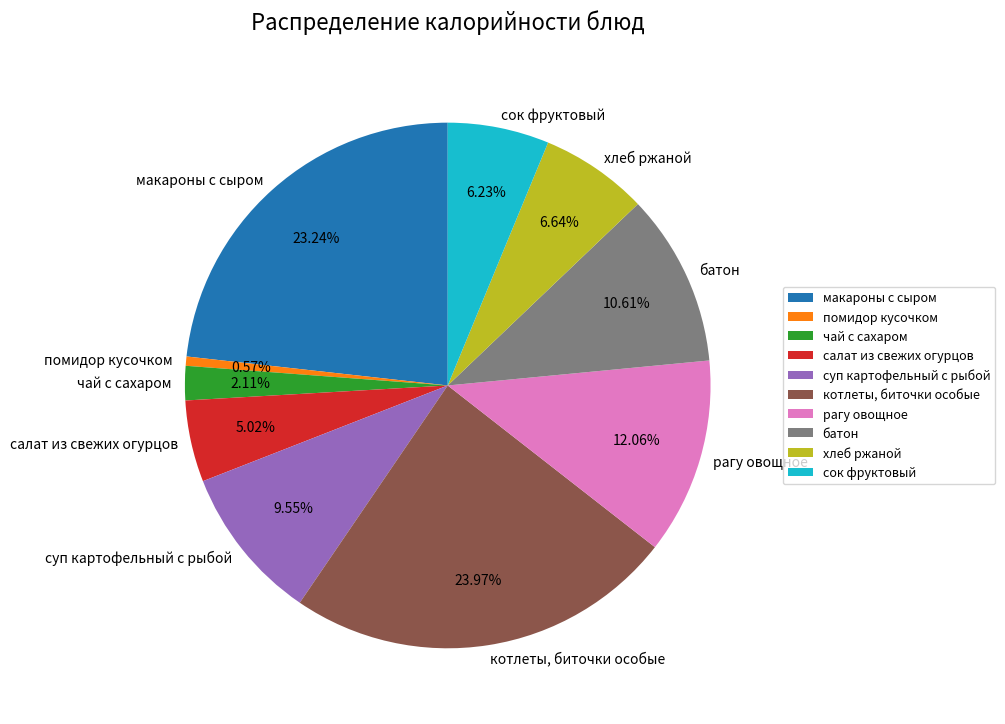

What is the ratio of the value at салат из свежих огурцов to the value at чай с сахаром?

2.4